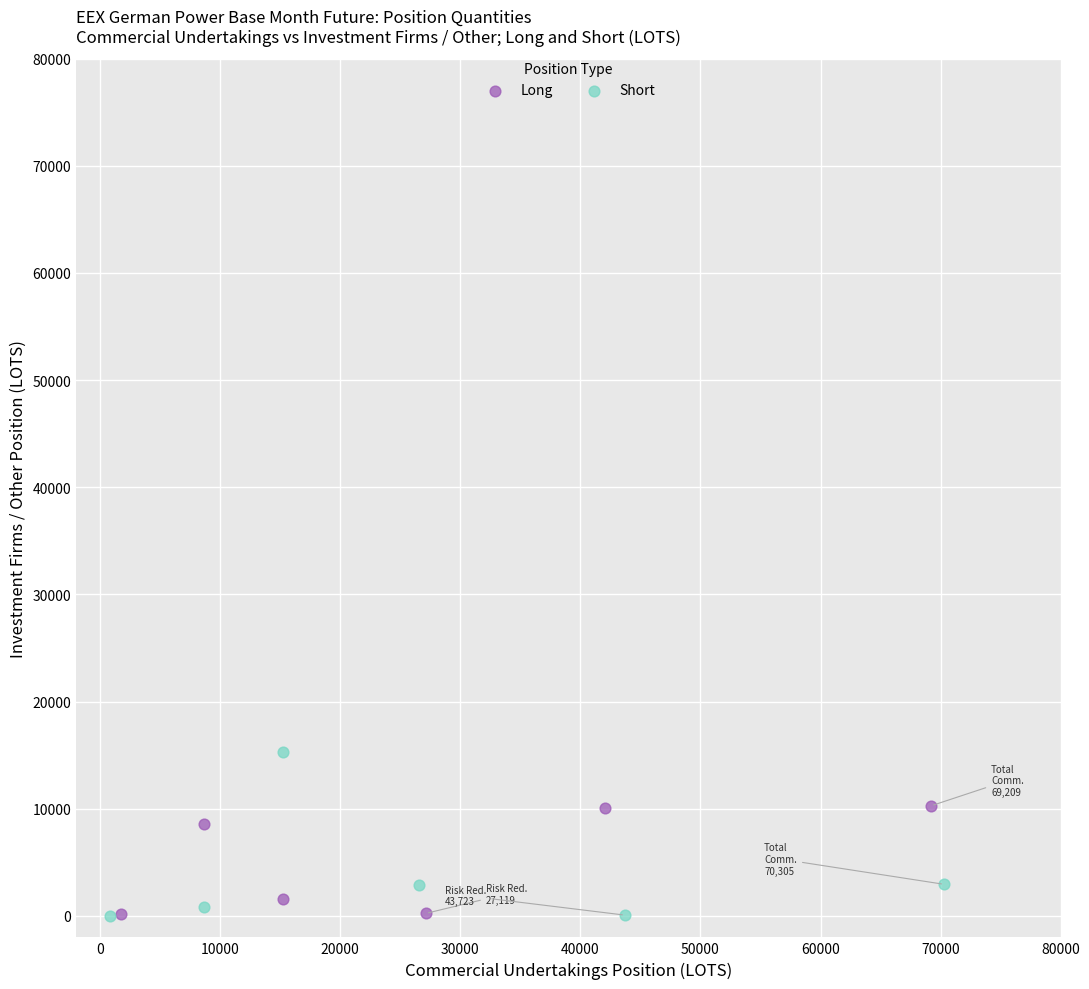

Which series contains the highest Y value?

Short